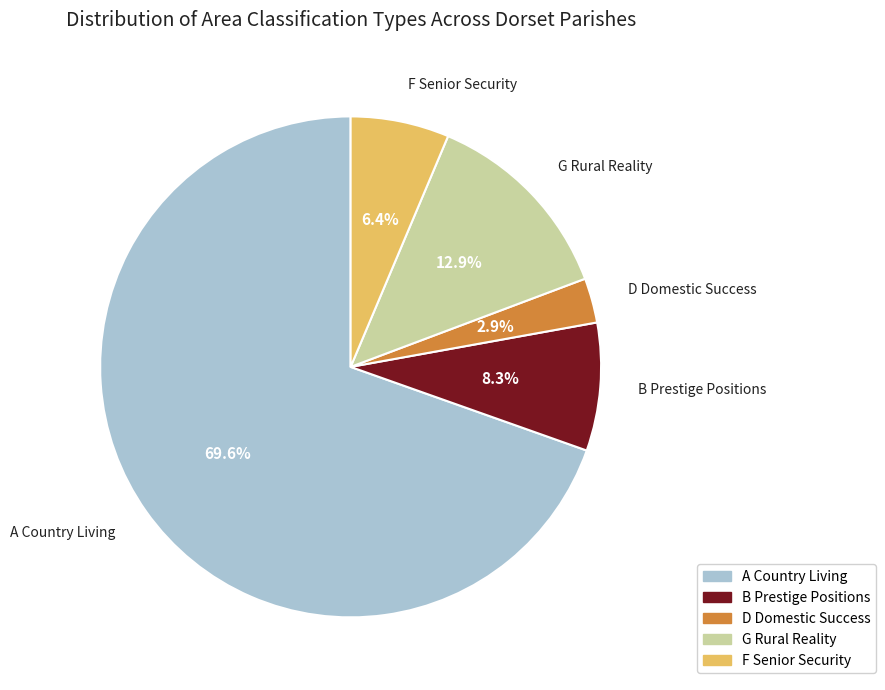

Which category accounts for the majority?

A Country Living